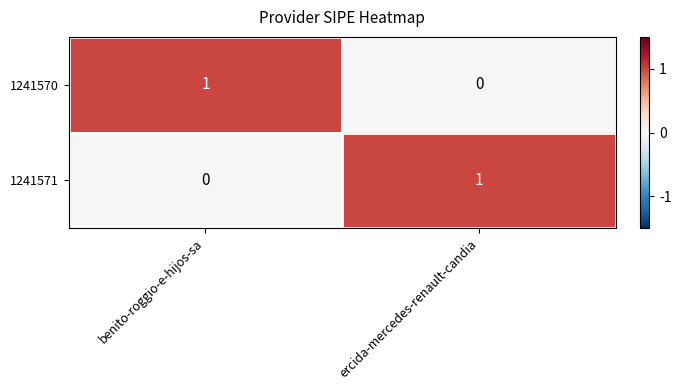

The 1241570 series shows 1 at benito-roggio-e-hijos-sa. True or false?

True